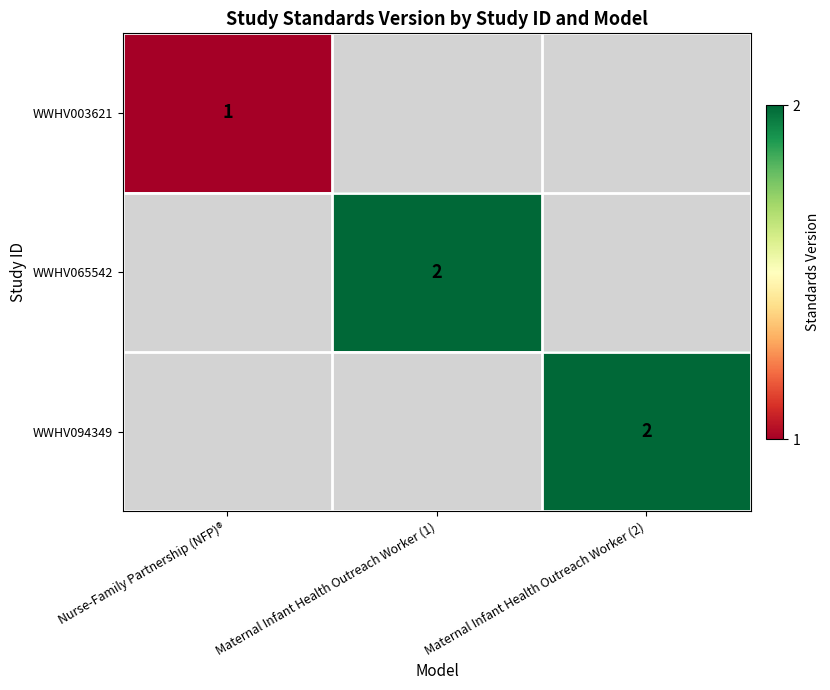

True or false: WWHV065542 has a value of 1 at Maternal Infant Health Outreach Worker (1).

False